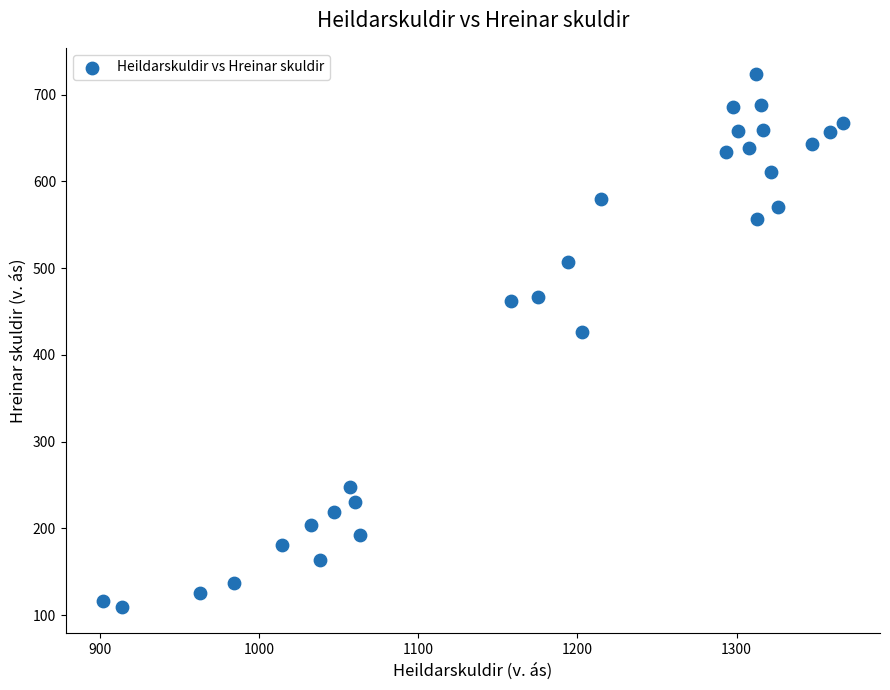

What Y value in the scatter plot is closest to 416?

425.8